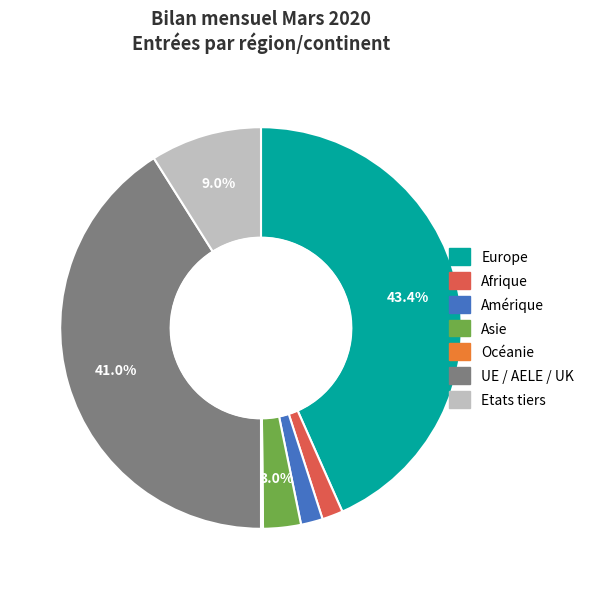

Between Asie and Afrique, which is larger?

Asie